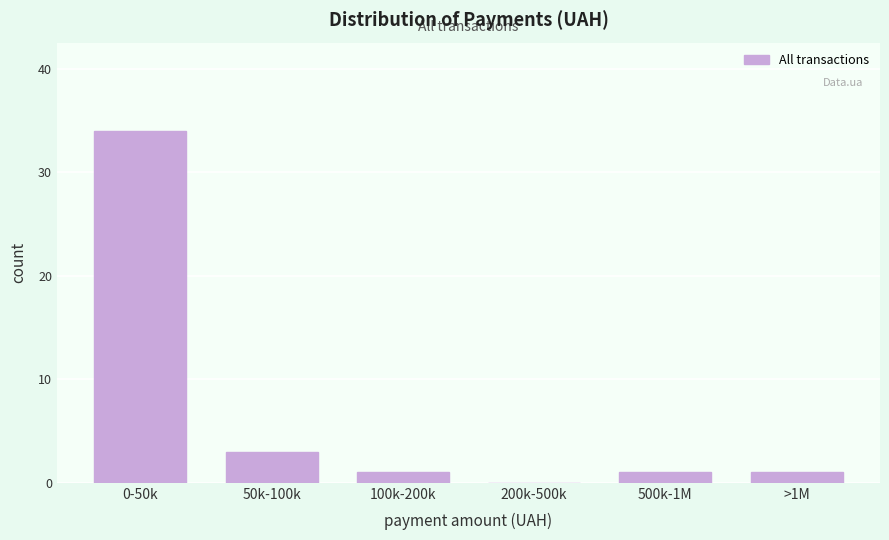

Reading left to right, extract all data points from this chart.

0-50k=34	50k-100k=3	100k-200k=1	200k-500k=0	500k-1M=1	>1M=1